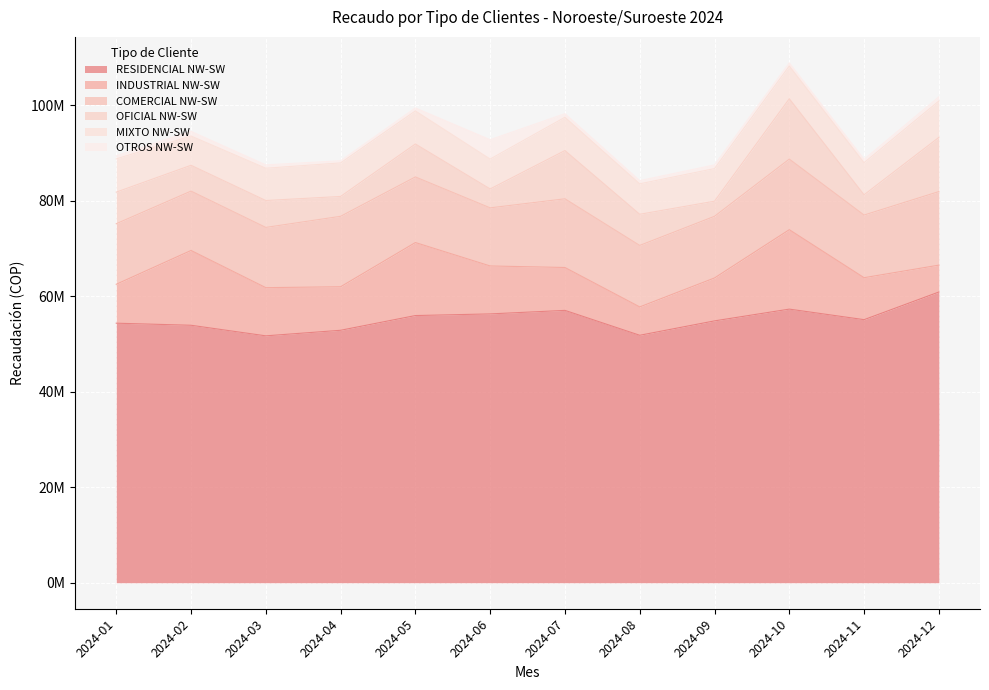

At which label does MIXTO NW-SW first exceed 6857395?

2024-01